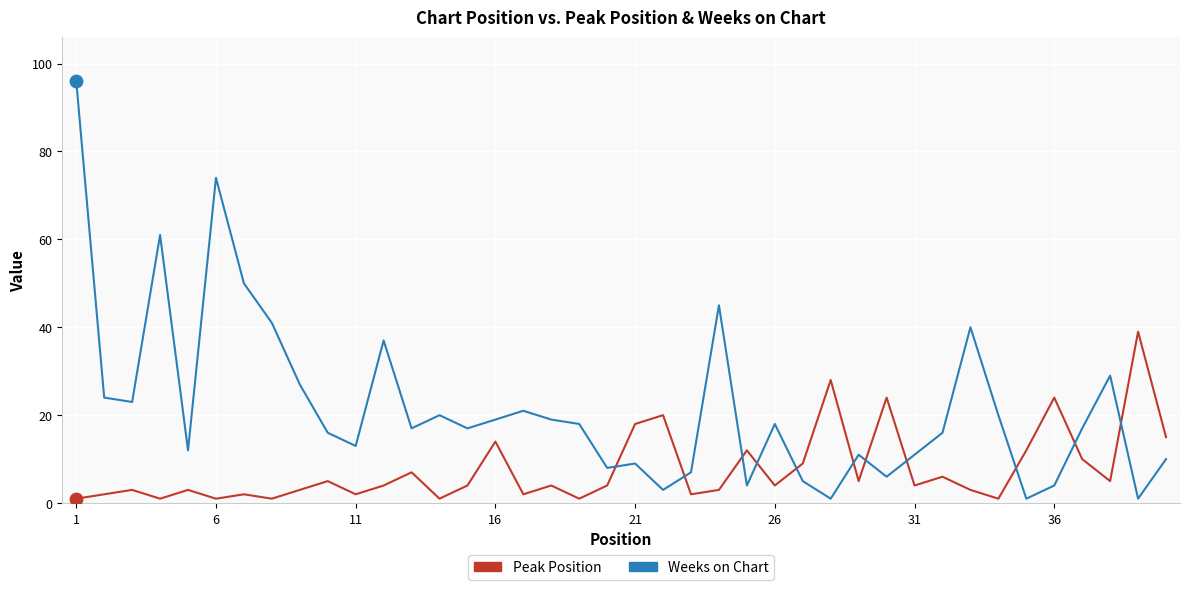

Which series has the largest total across all categories?

Weeks on Chart